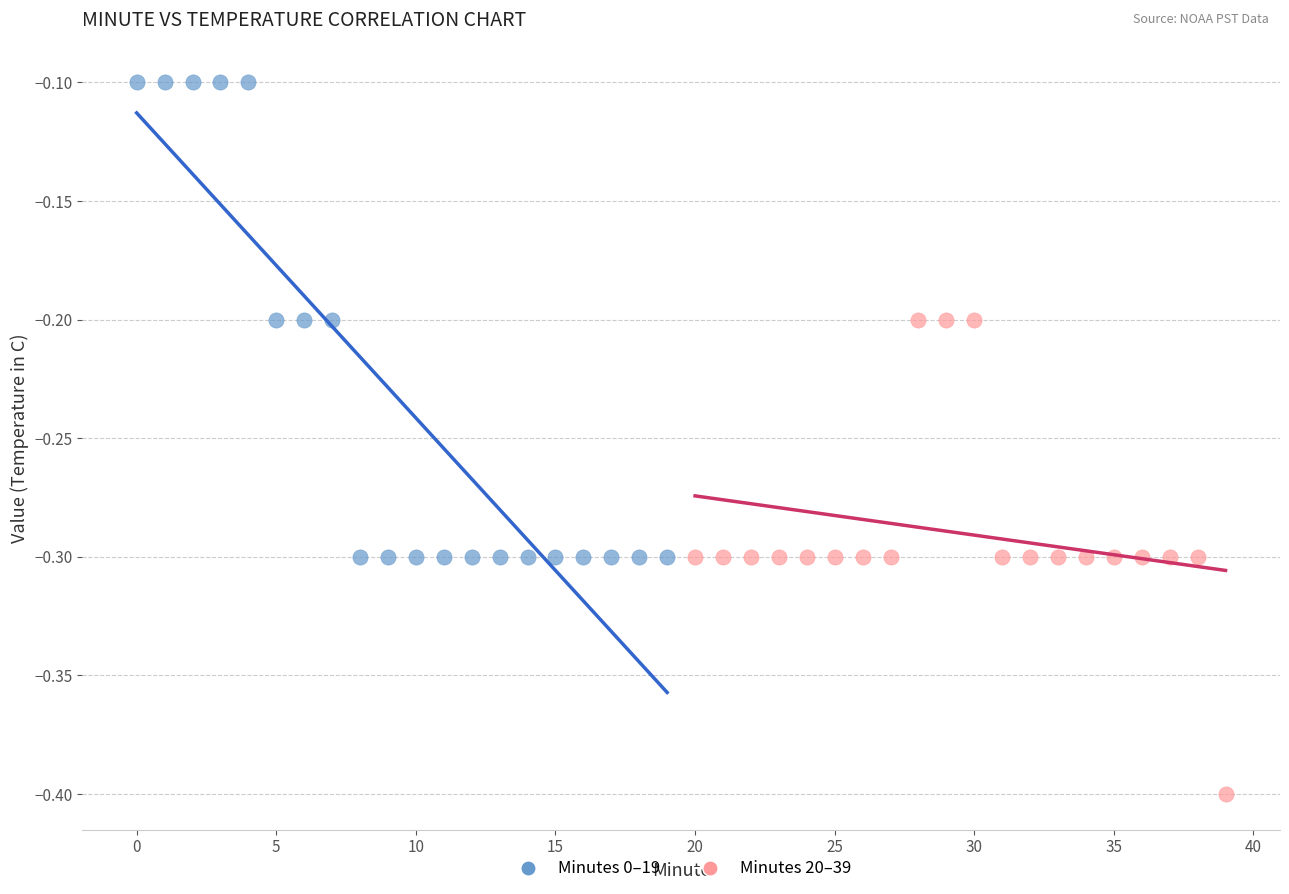

Which series reaches the maximum Y coordinate?

Minutes 0–19